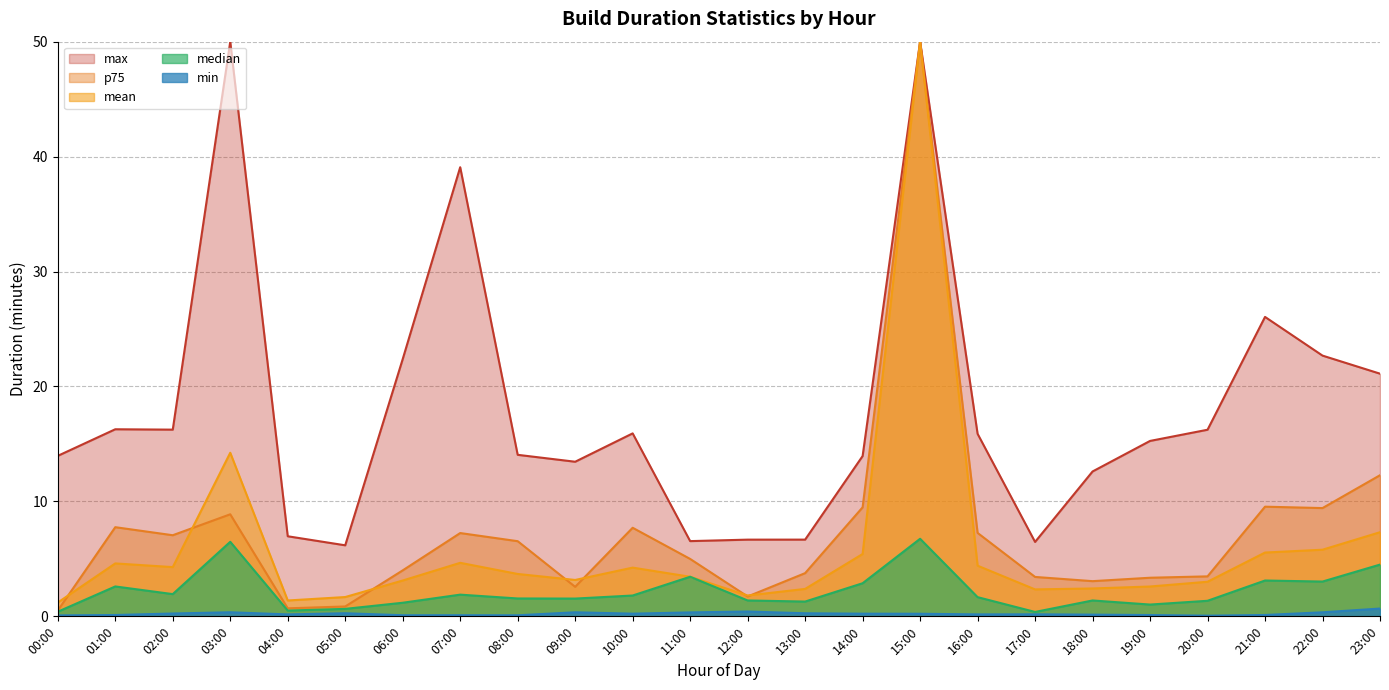

List the labels in order of p75 value, largest first.

15:00, 23:00, 21:00, 14:00, 22:00, 03:00, 01:00, 10:00, 16:00, 07:00, 02:00, 08:00, 11:00, 06:00, 13:00, 20:00, 17:00, 19:00, 18:00, 09:00, 12:00, 05:00, 04:00, 00:00